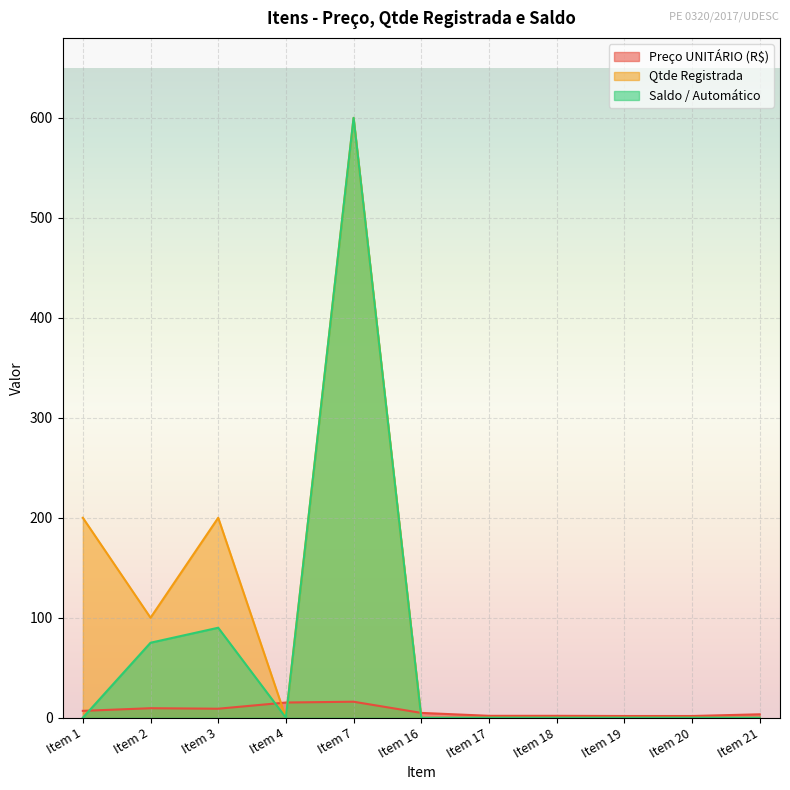

What is the sum of all Qtde Registrada values?

1100.0